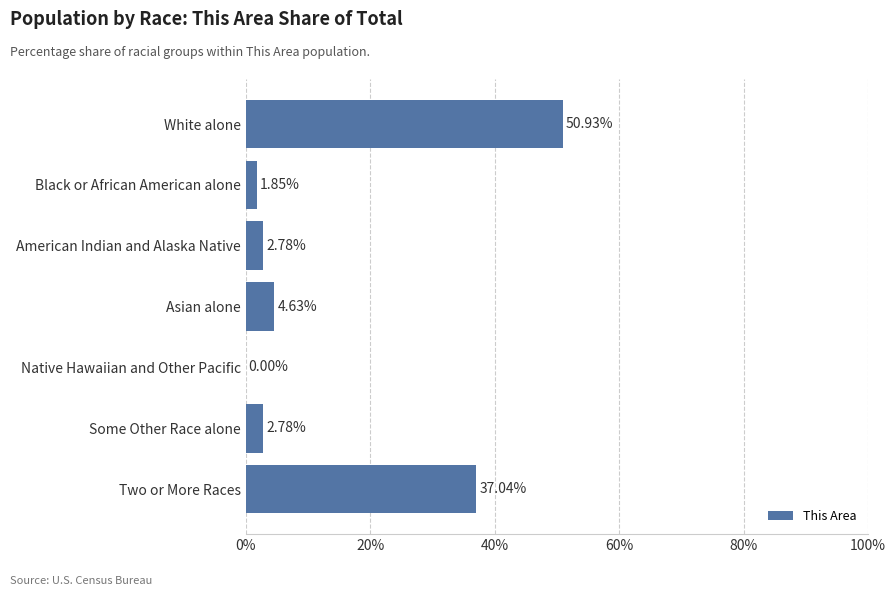

How many distinct data groups are displayed?

1